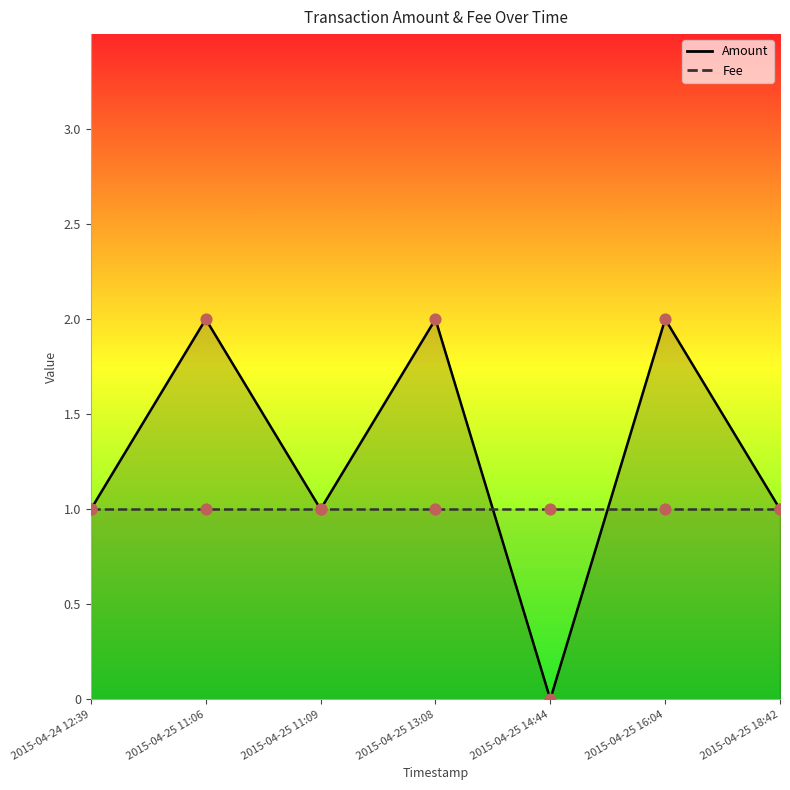

What are all the series names shown in the legend?

Amount, Fee